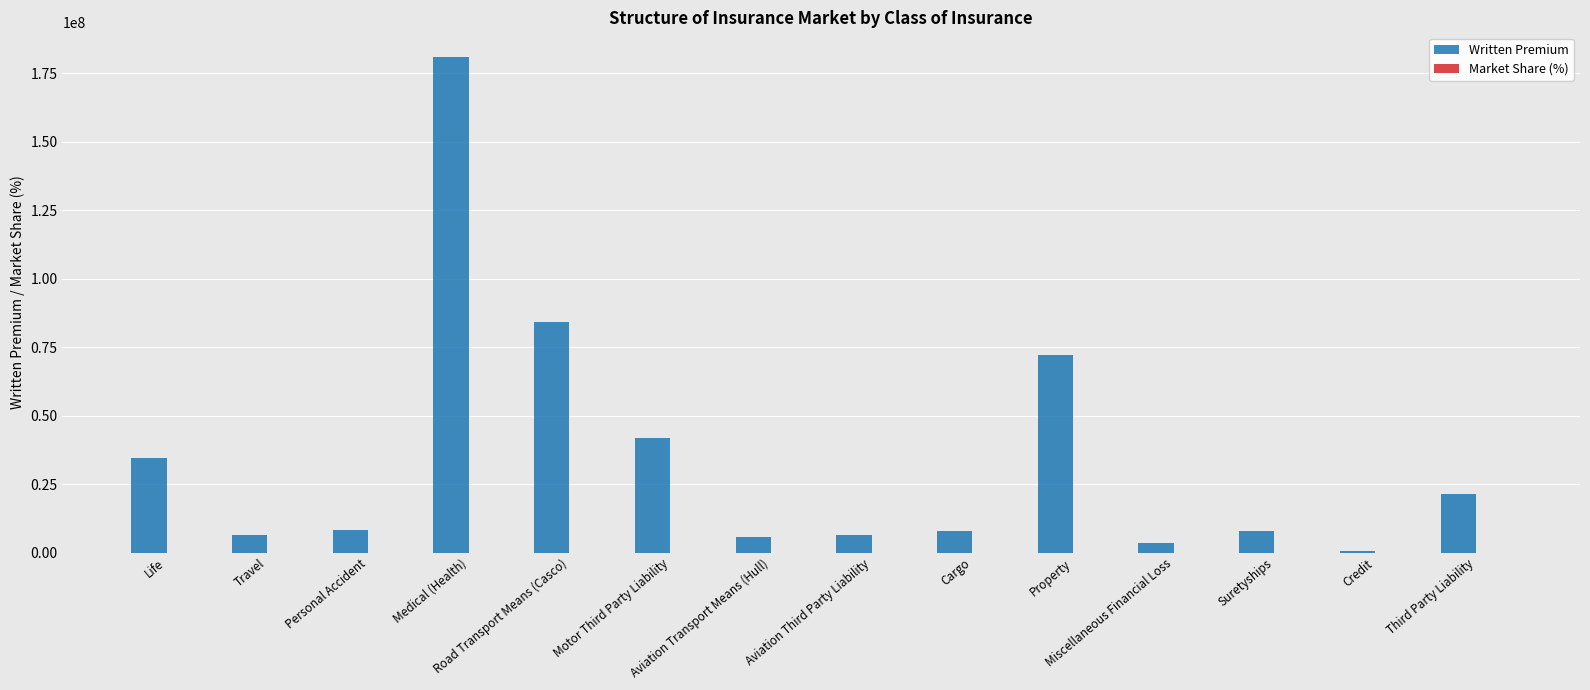

What is the greatest value displayed?

180969884.2